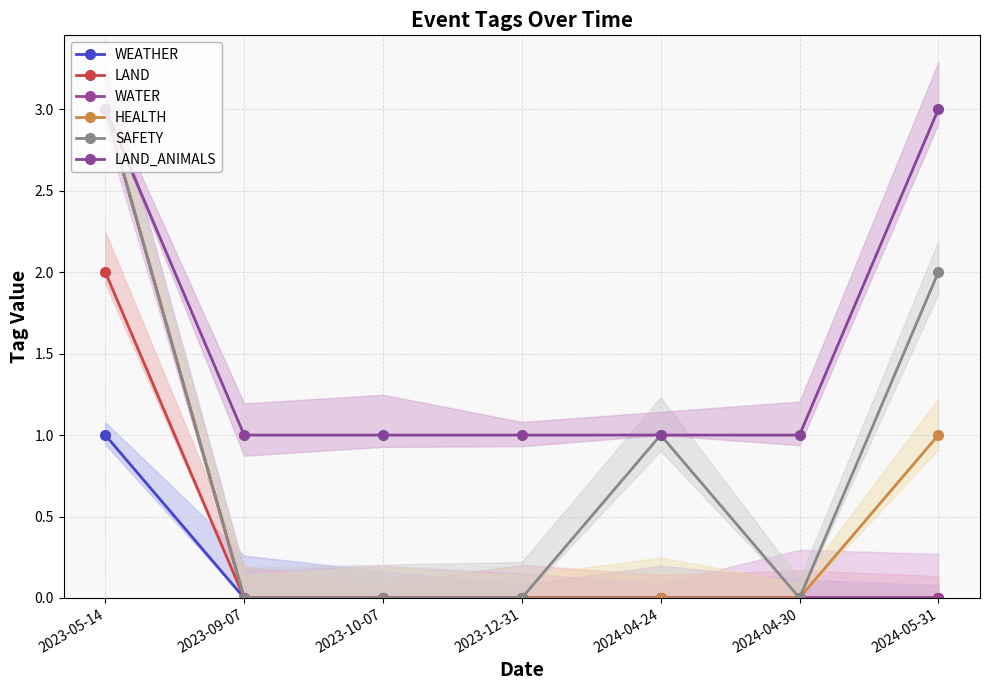

How many data points in HEALTH are above 0?

2